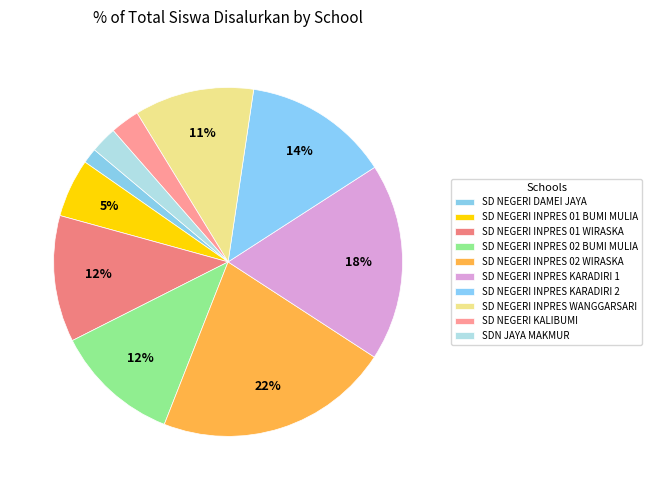

Which category has the smallest portion of the pie?

SD NEGERI DAMEI JAYA